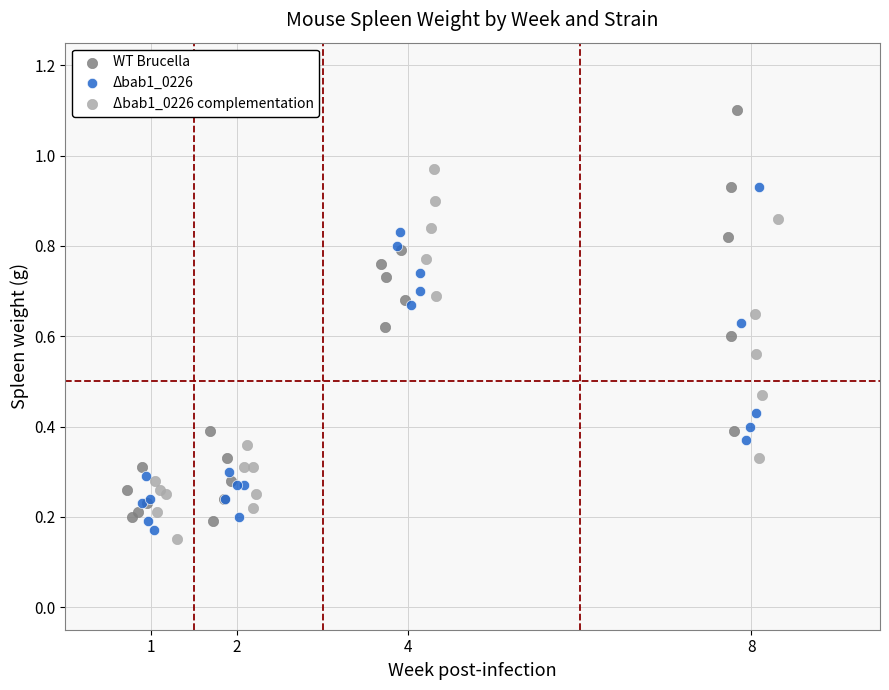

Which series has the widest spread of Y values?

WT Brucella